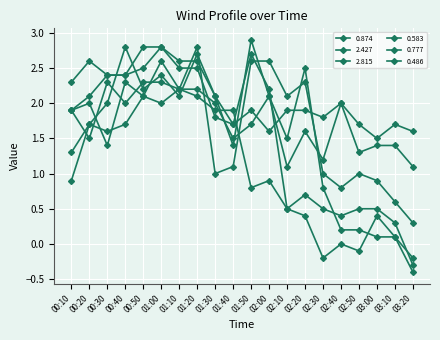

True or false: 0.874 has more than 2 points higher than both neighbors.

True